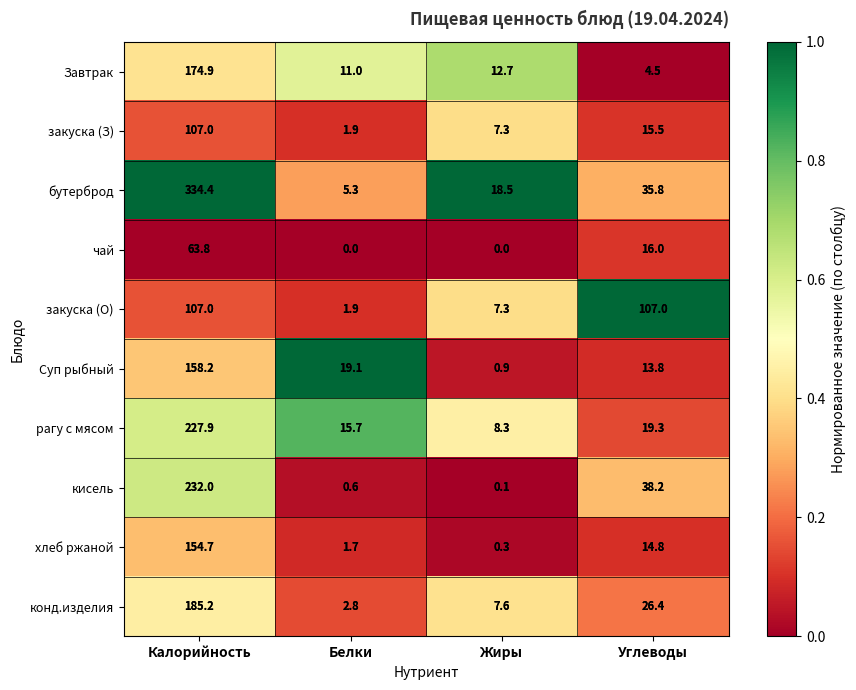

At Углеводы, list the series in order from largest to smallest.

закуска (О), кисель, бутерброд, конд.изделия, рагу с мясом, чай, закуска (З), хлеб ржаной, Суп рыбный, Завтрак